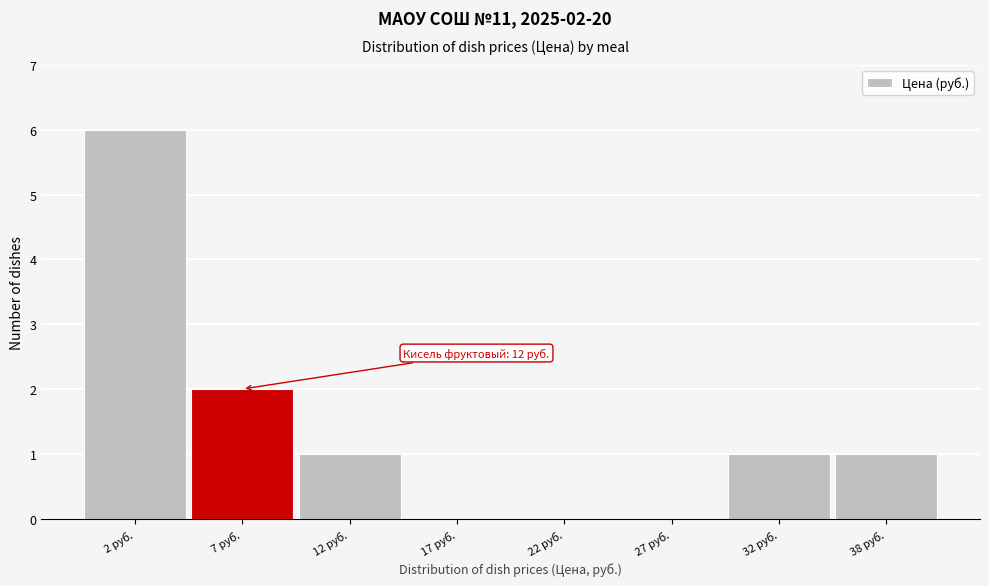

Reading left to right, list all the values displayed in this chart.

2 руб.=6	7 руб.=2	12 руб.=1	17 руб.=0	22 руб.=0	27 руб.=0	32 руб.=1	38 руб.=1